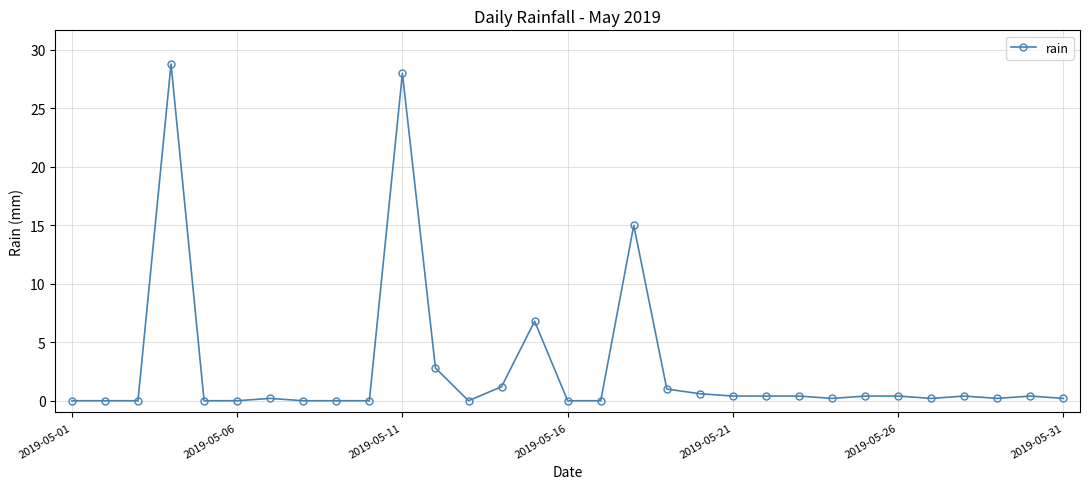

What is the value of the 14th point from the left?

1.2